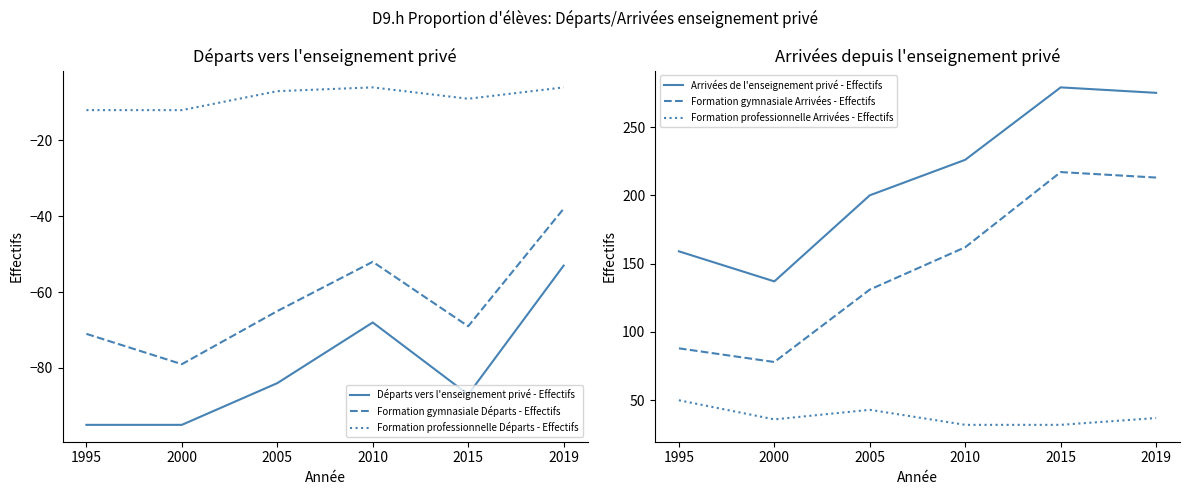

True or false: Arrivées de l'enseignement privé - Effectifs and Départs vers l'enseignement privé - Effectifs cross at least once.

False